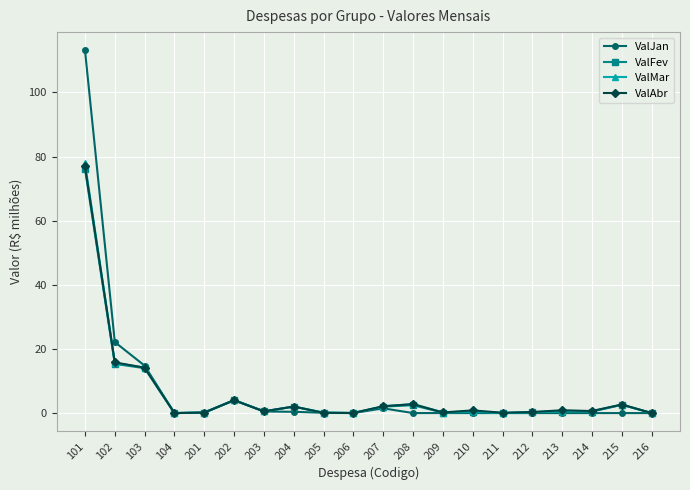

Is the value of ValJan at 102 greater than the value of ValFev at 210?

Yes